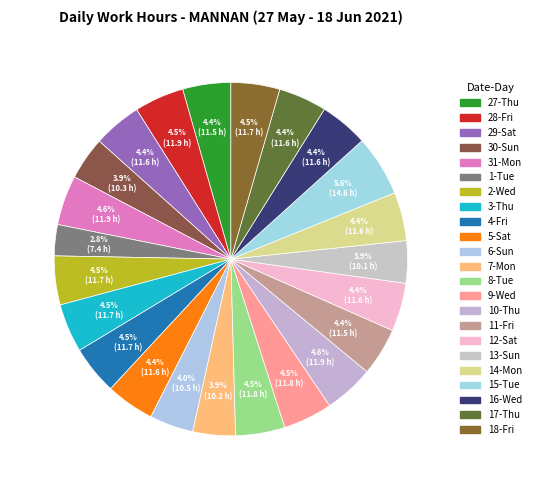

How much of the chart is everything except 4-Fri?

95.5%